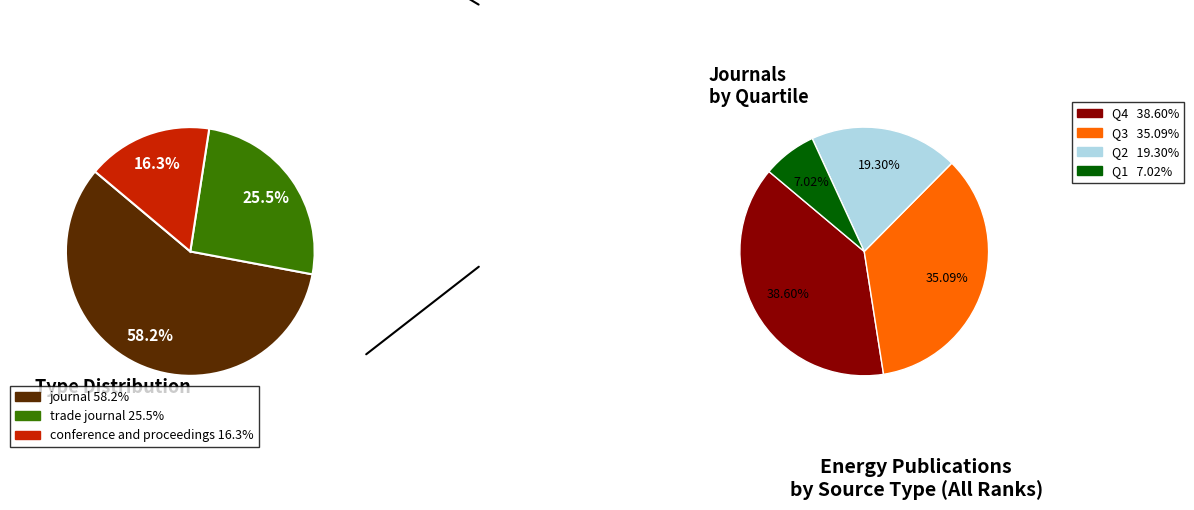

Combined, what portion of the pie is conference and proceedings and journal?

74.5%